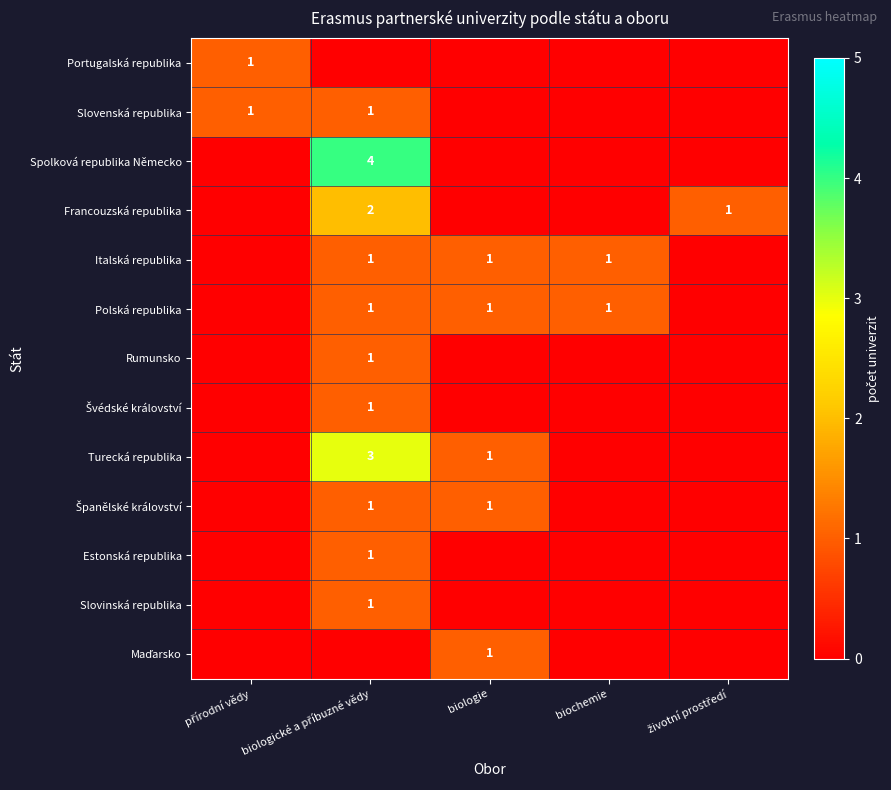

List the series in order of their peak value, highest first.

Spolková republika Německo, Turecká republika, Francouzská republika, Portugalská republika, Slovenská republika, Italská republika, Polská republika, Rumunsko, Švédské království, Španělské království, Estonská republika, Slovinská republika, Maďarsko